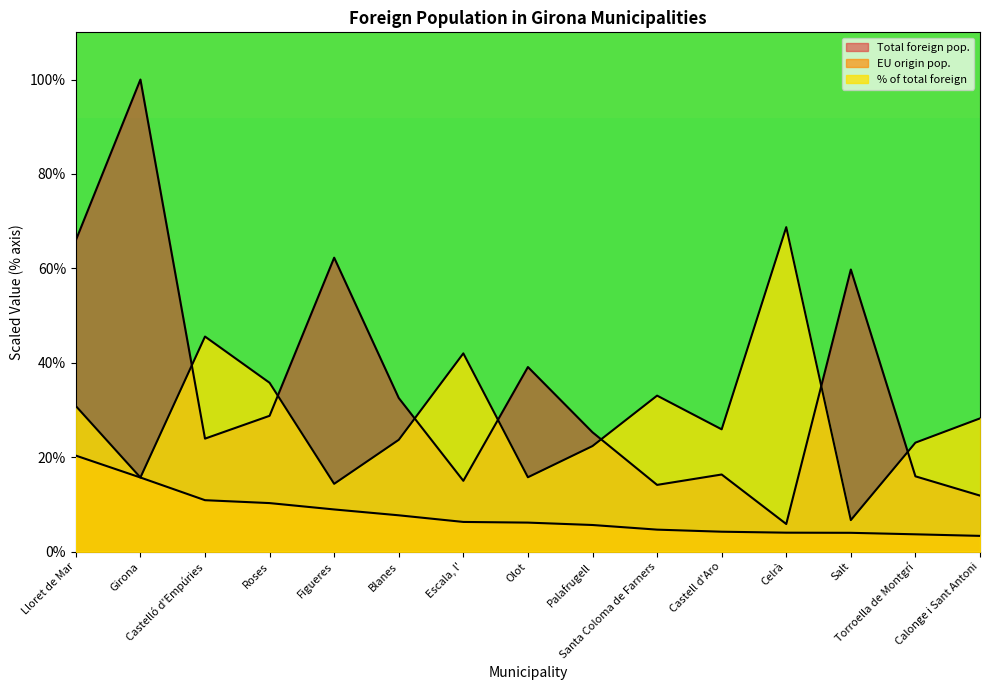

How many lines are shown in the chart?

3